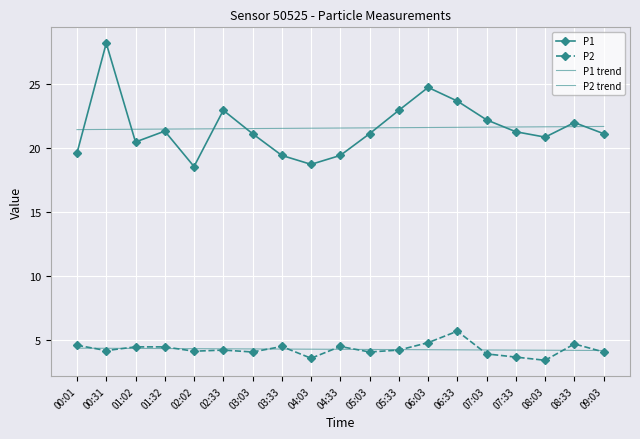

Read the P2 value at 04:33.

4.5